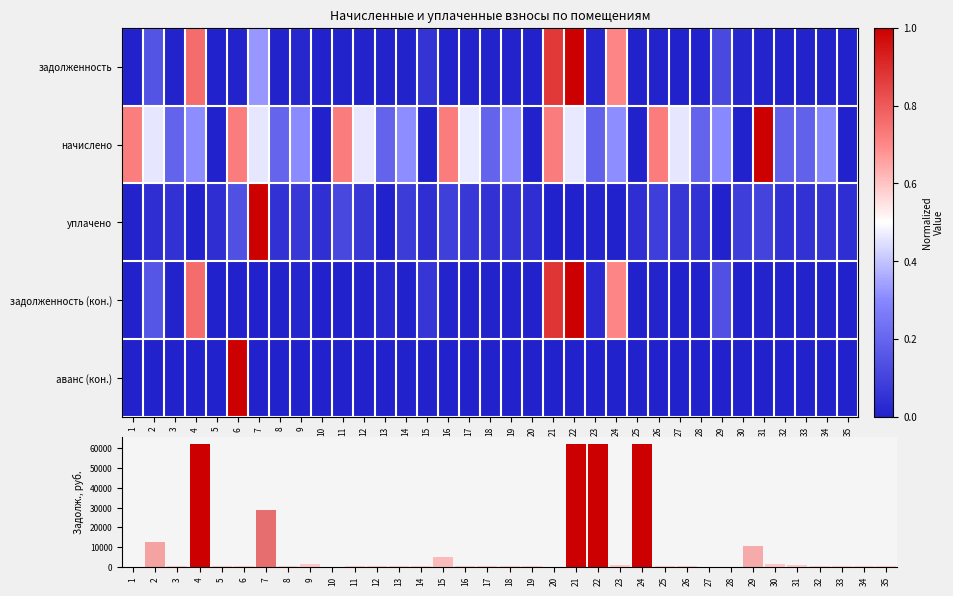

Which category has the highest value in the аванс (кон.) series?

6